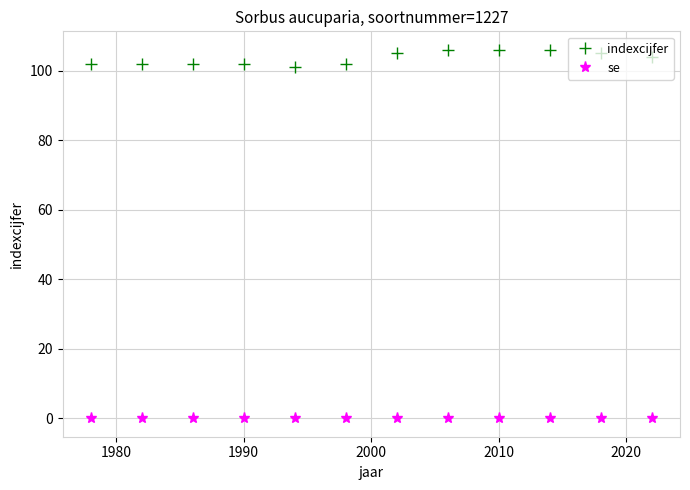

Rank the series by their average value, from lowest to highest.

se, indexcijfer